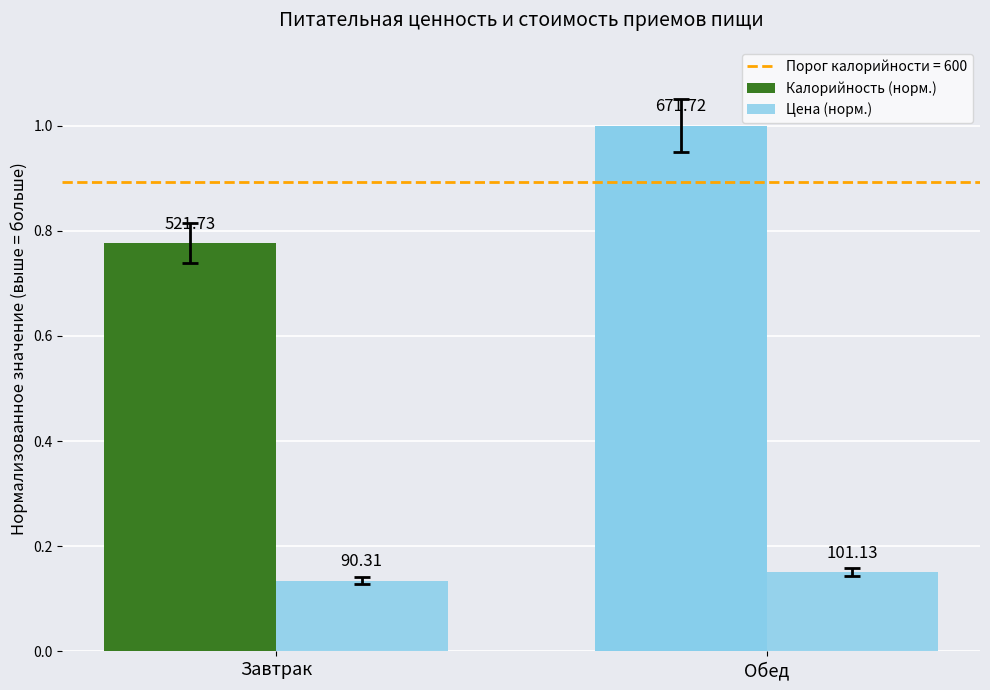

Does the chart contain stacked bars?

No